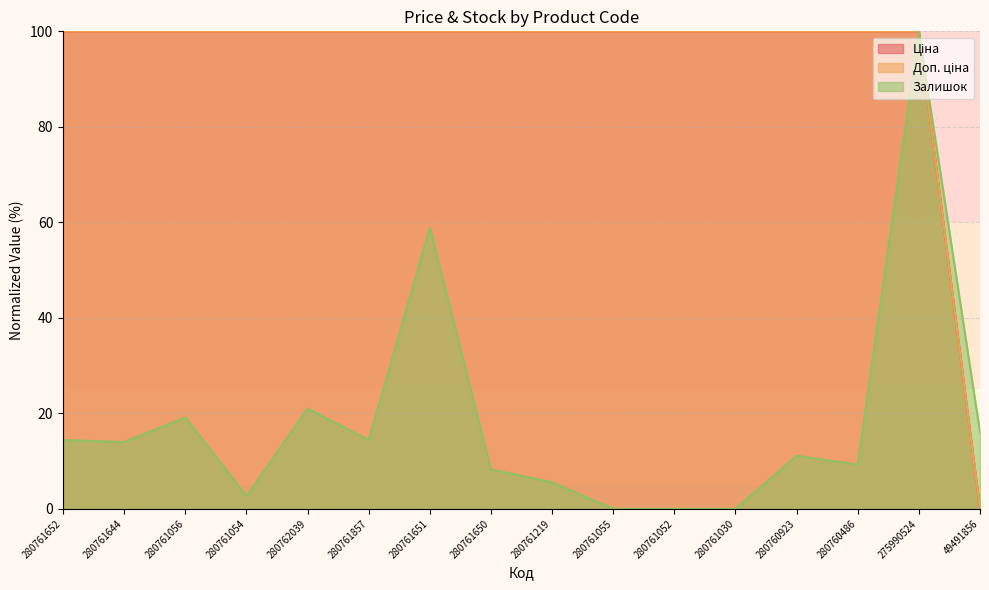

Which series has the largest total across all categories?

Ціна